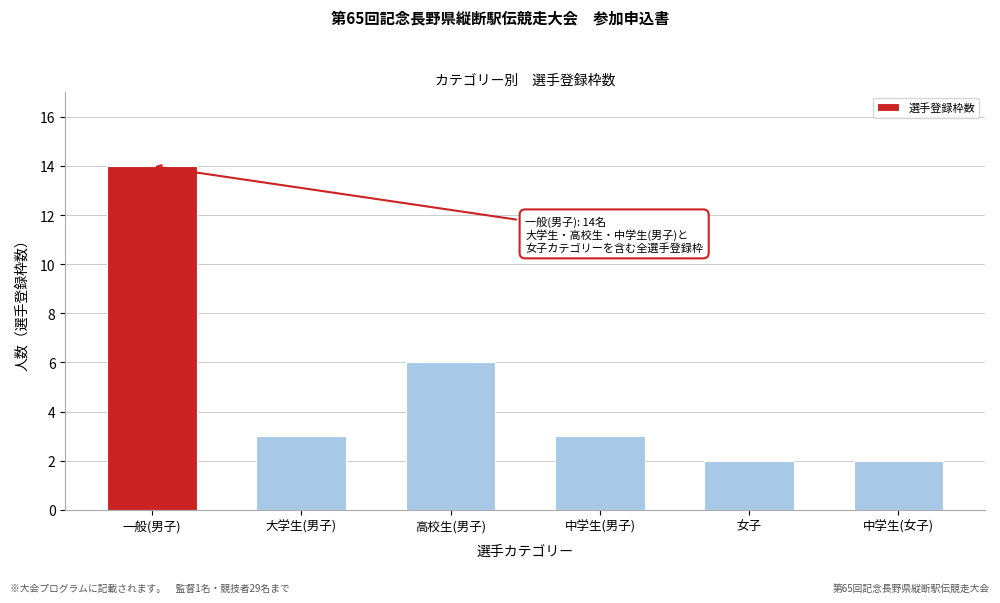

Reading left to right, extract all data points from this chart.

一般(男子)=14	大学生(男子)=3	高校生(男子)=6	中学生(男子)=3	女子=2	中学生(女子)=2